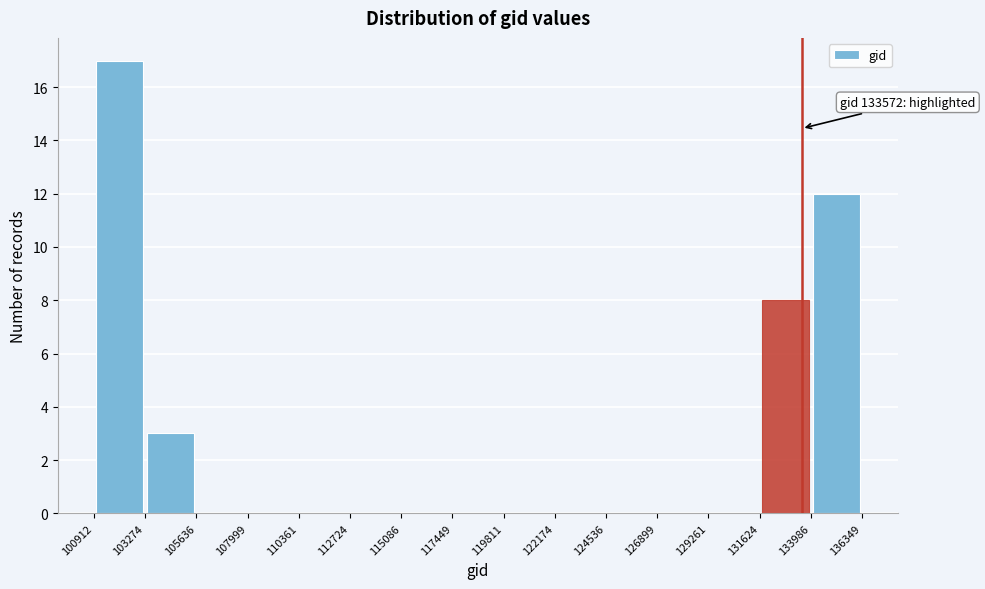

Which range on the x-axis has the tallest bar?

100912 to 103274